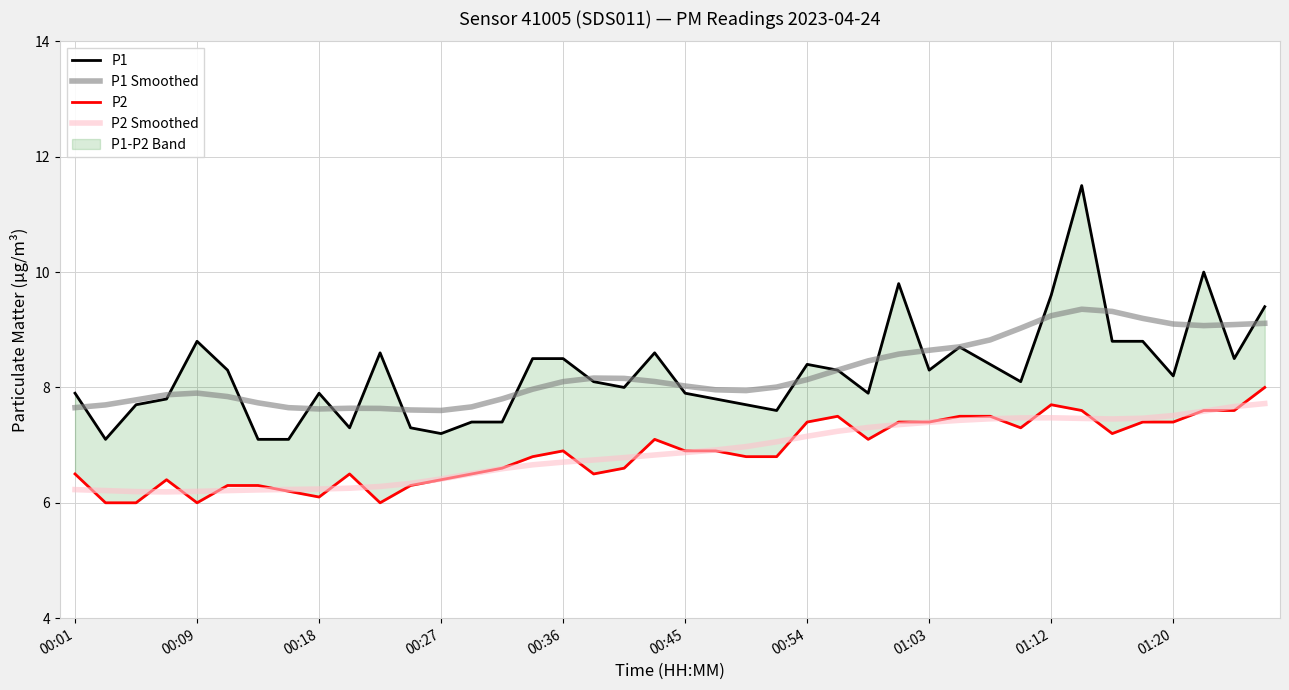

True or false: P1 Smoothed and P2 cross at least once.

False